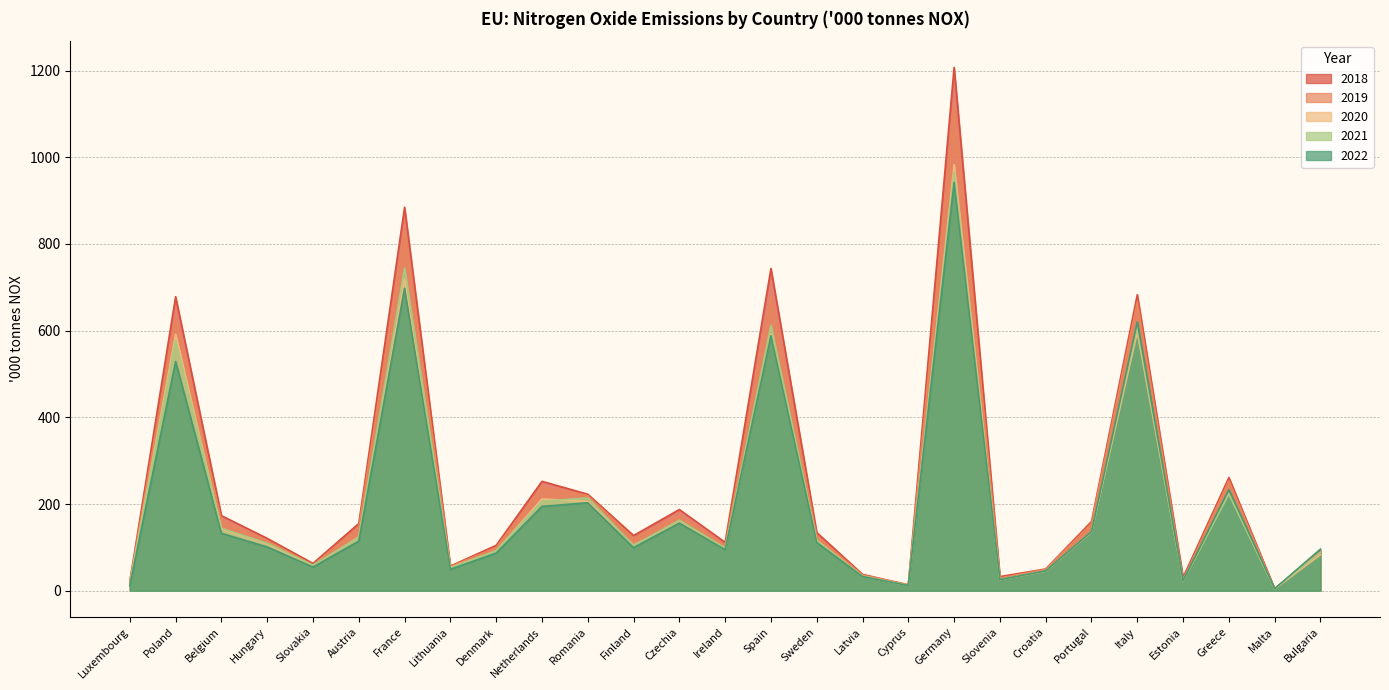

At which category is the sum across all series the highest?

Germany